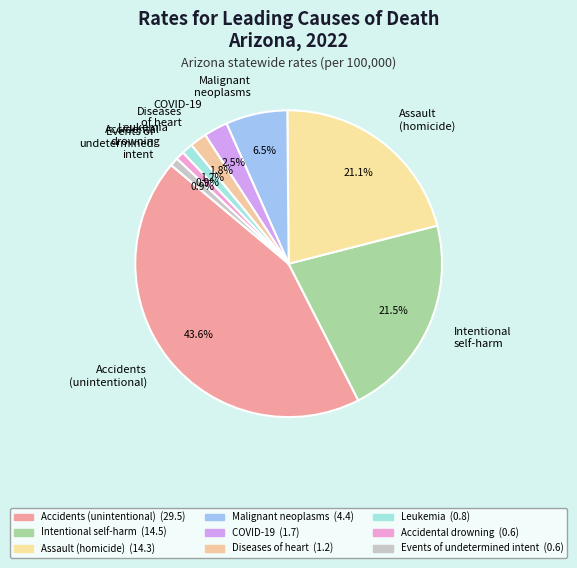

Which has a higher value, COVID-19 or Intentional self-harm?

Intentional self-harm